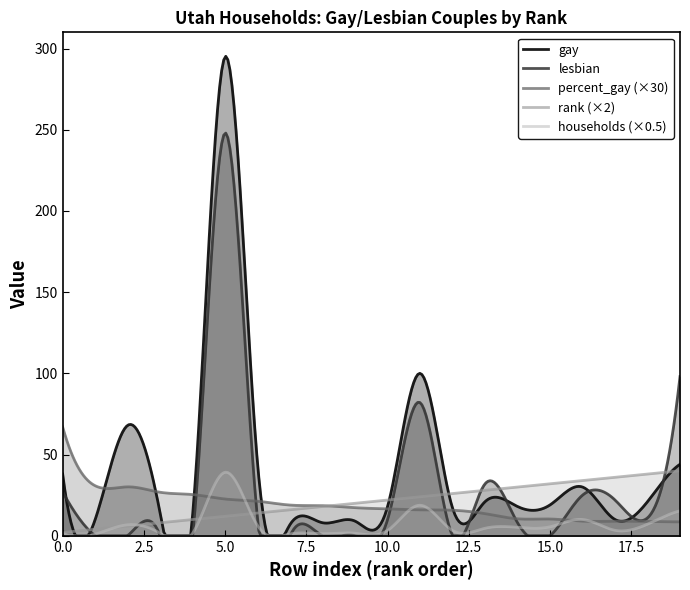

Which series has the largest total across all categories?

gay